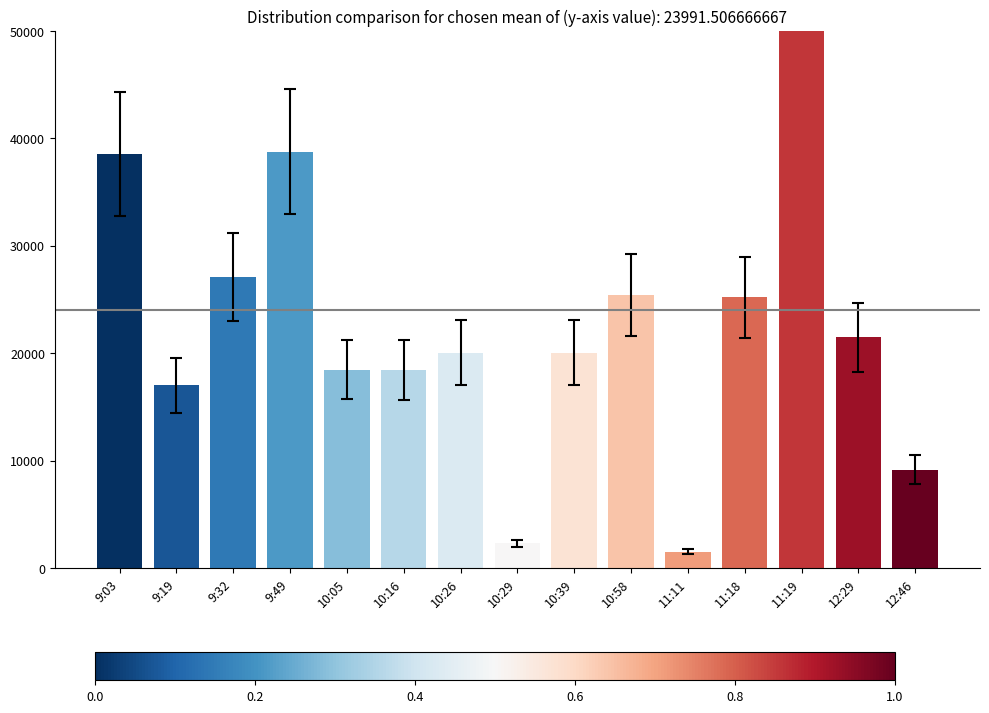

What is the smallest value displayed?

1532.0